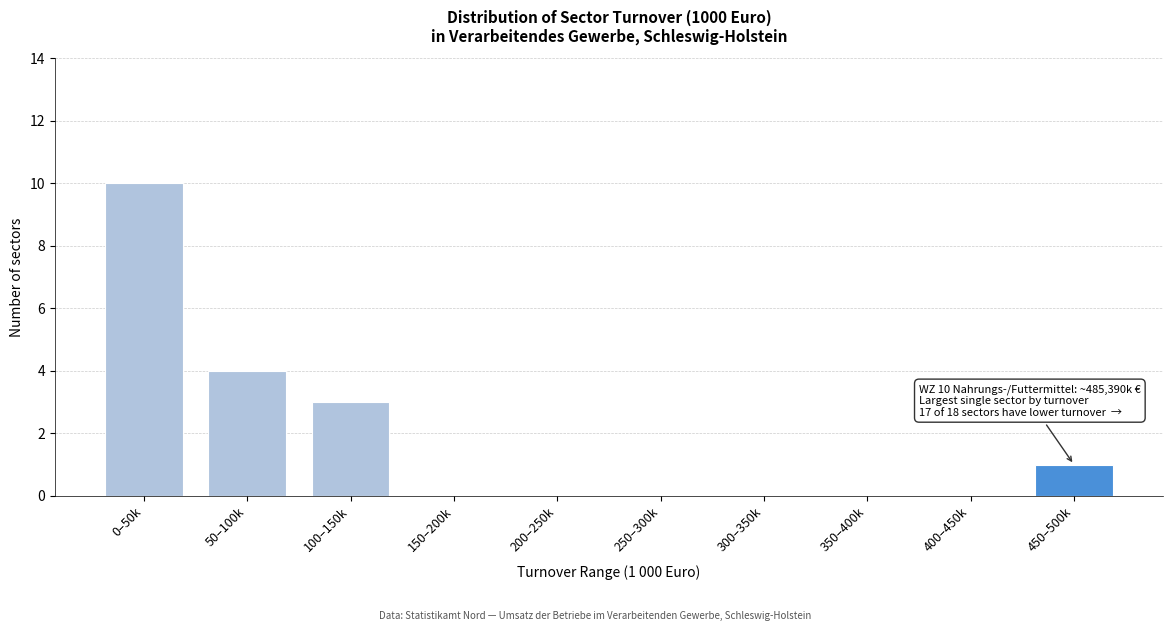

Reading left to right, extract all data points from this chart.

0–50k=10	50–100k=4	100–150k=3	150–200k=0	200–250k=0	250–300k=0	300–350k=0	350–400k=0	400–450k=0	450–500k=1